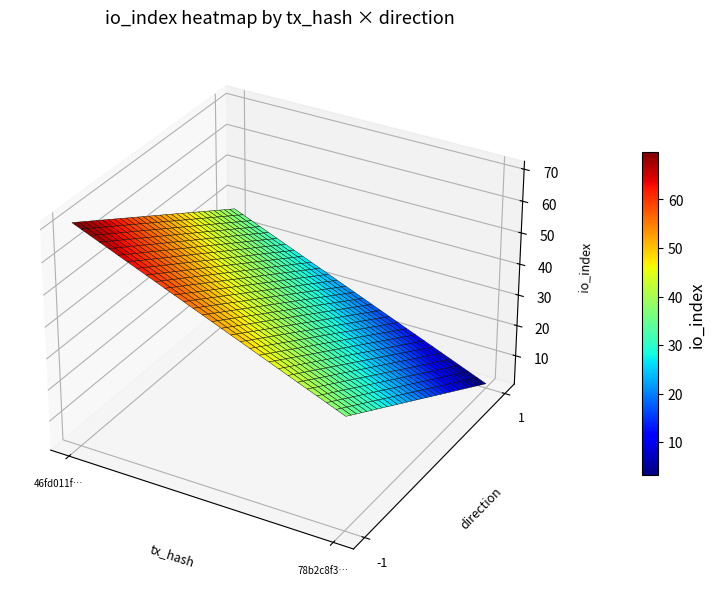

At how many categories does at least one series exceed 41?

1